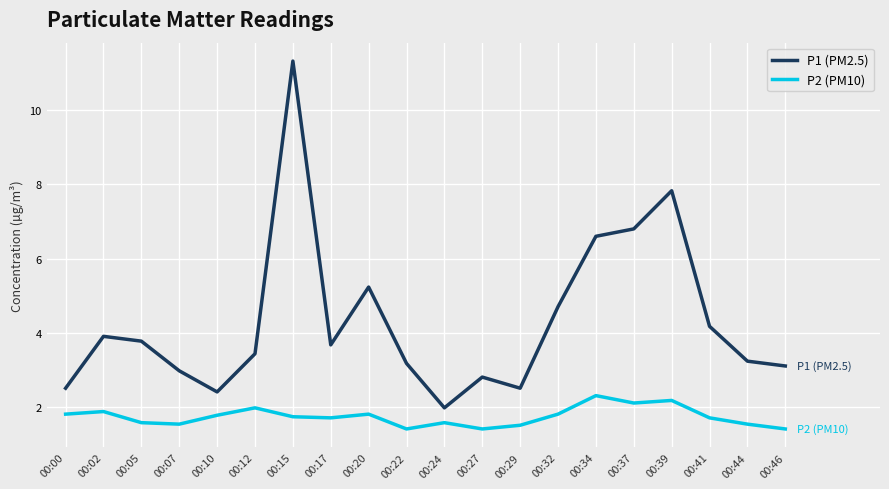

True or false: P1 (PM2.5) and P2 (PM10) cross at least once.

False